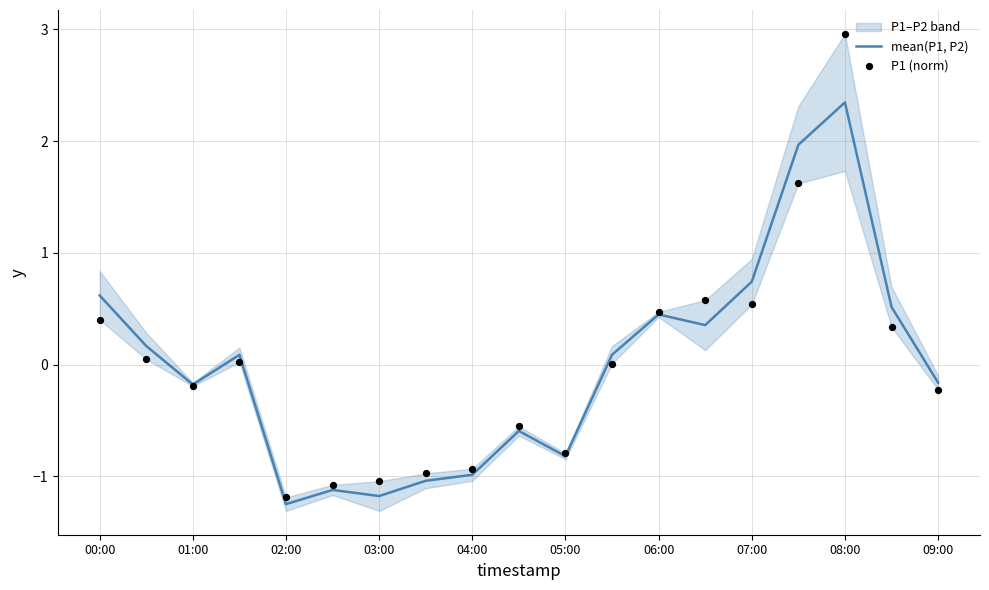

Is it true that mean(P1, P2) equals -0.8 at 05:00?

True